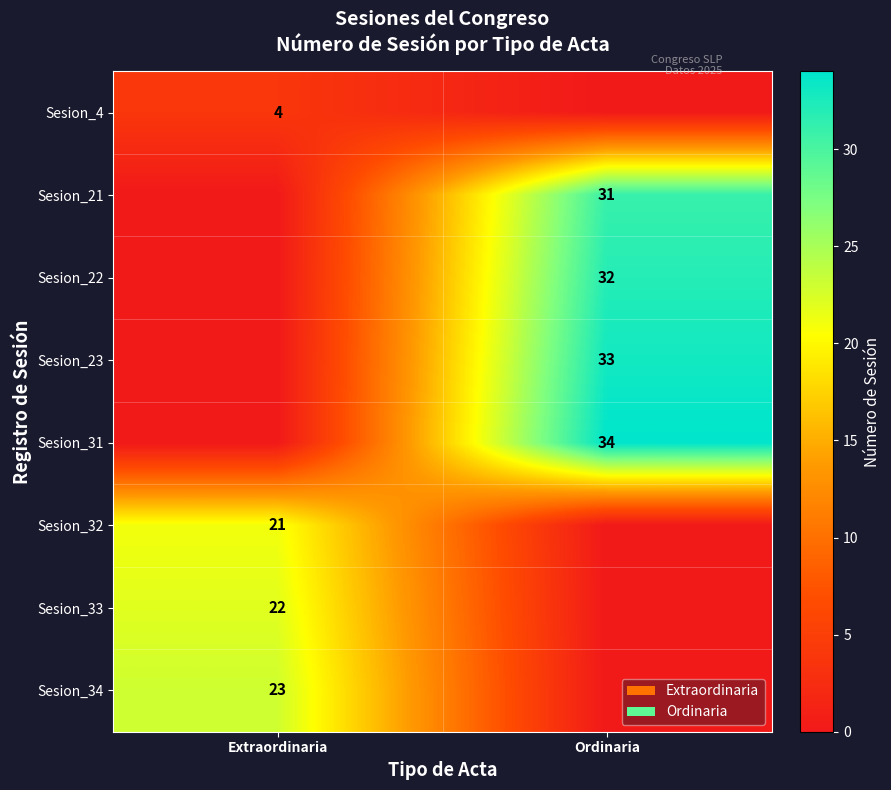

What is the total value across all series at Ordinaria?

130